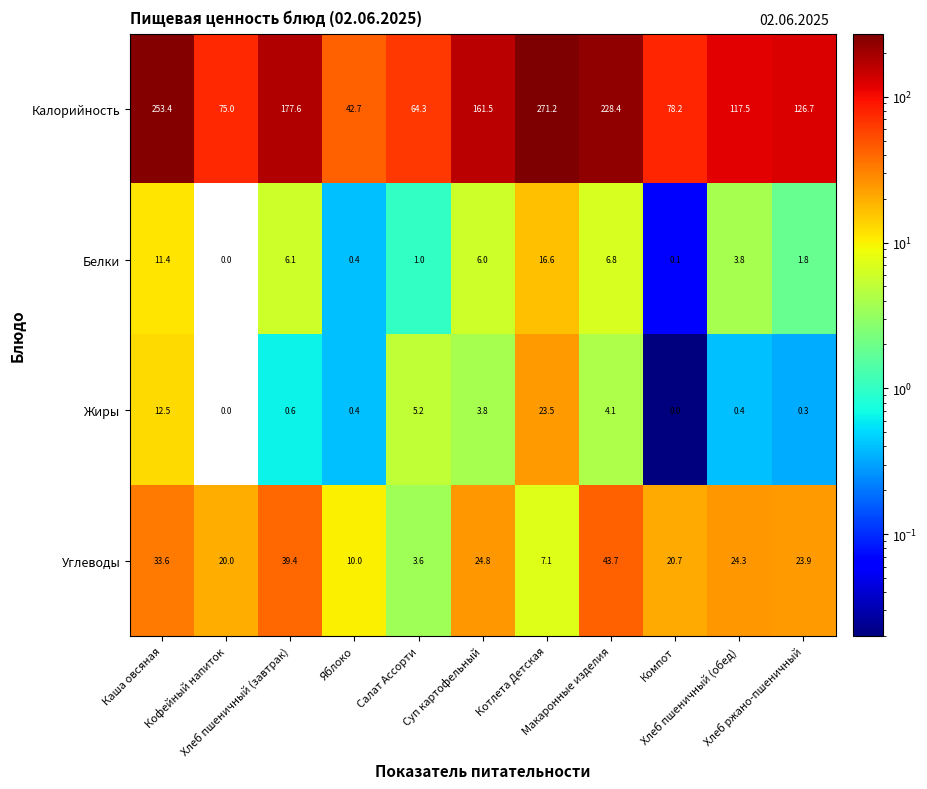

Which series has the largest range (max minus min)?

Калорийность